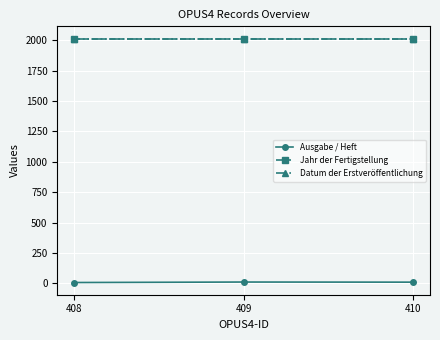

Is it true that Ausgabe / Heft equals 10 at 409?

True